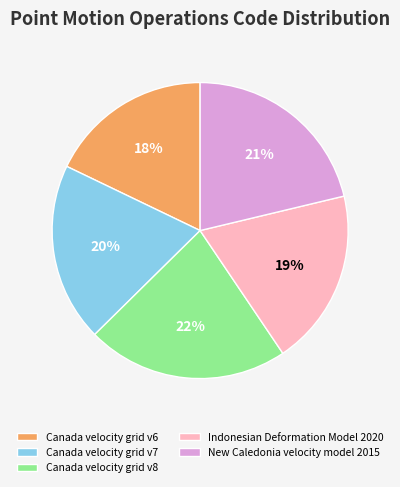

To the nearest percent, what is the average slice percentage?

20%